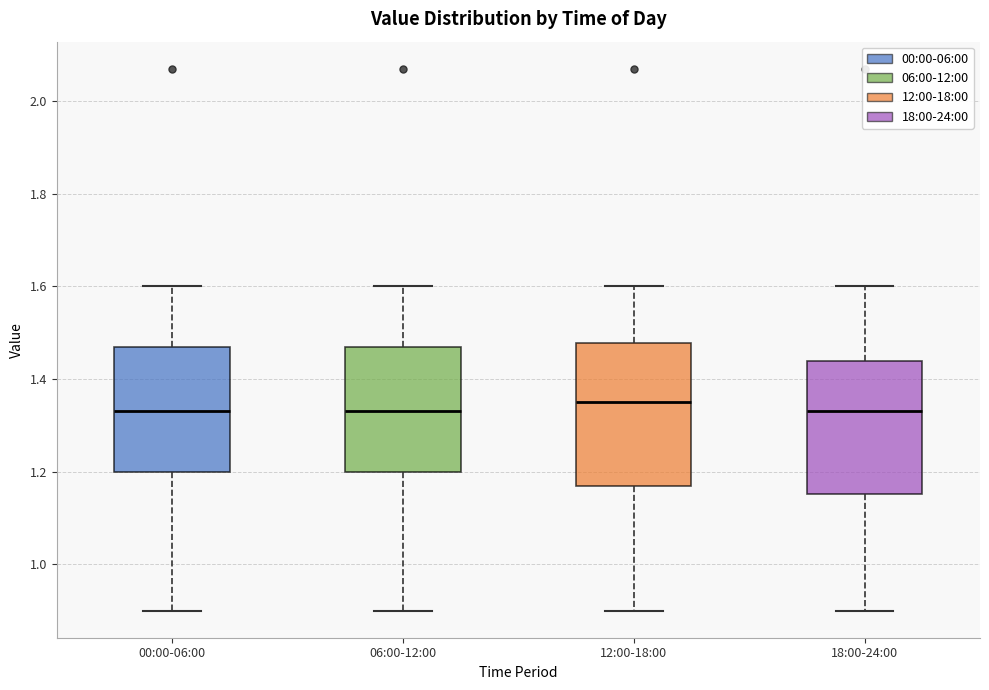

Where is the upper edge of the box for 18:00-24:00 on the y-axis? The values are not printed on the chart, so give them approximately, as read against the axis.

1.44